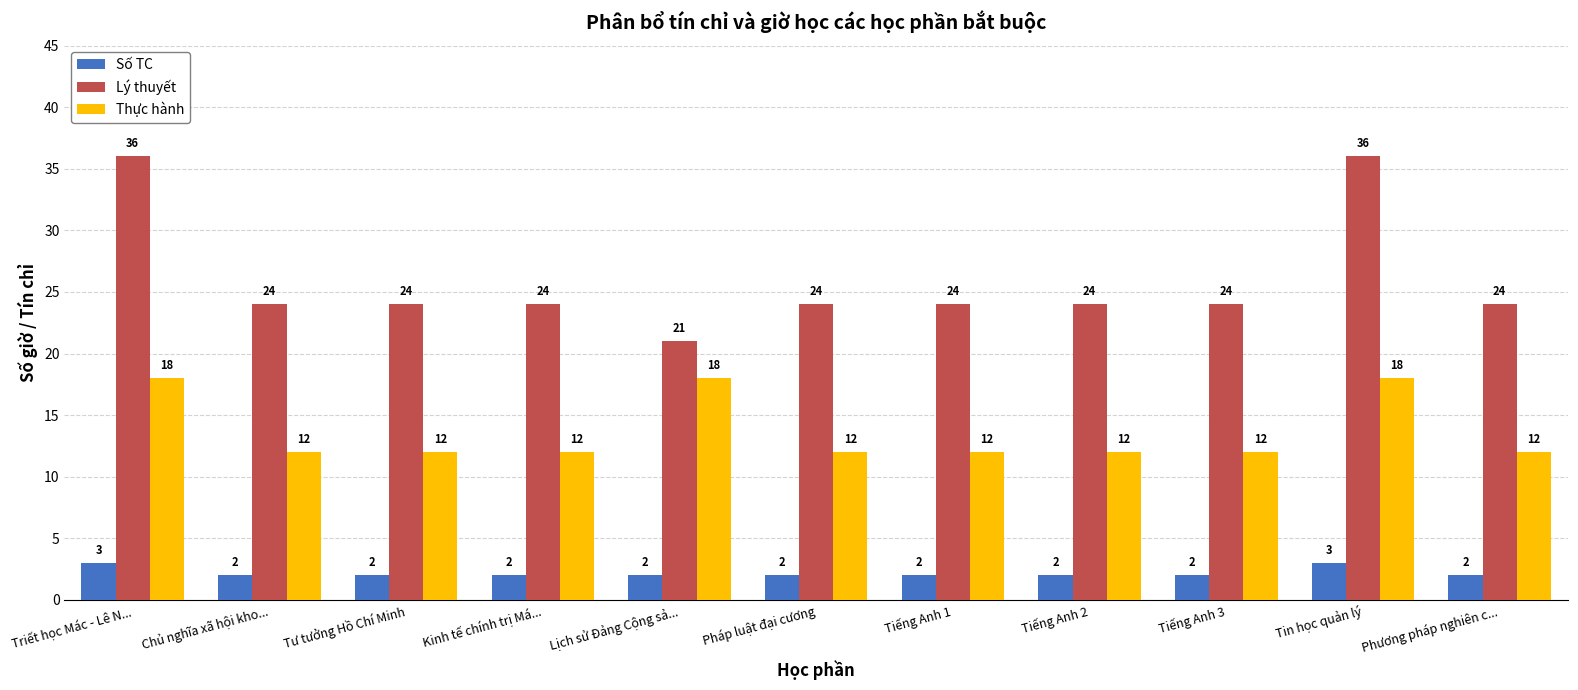

What is the minimum value shown in the chart?

2